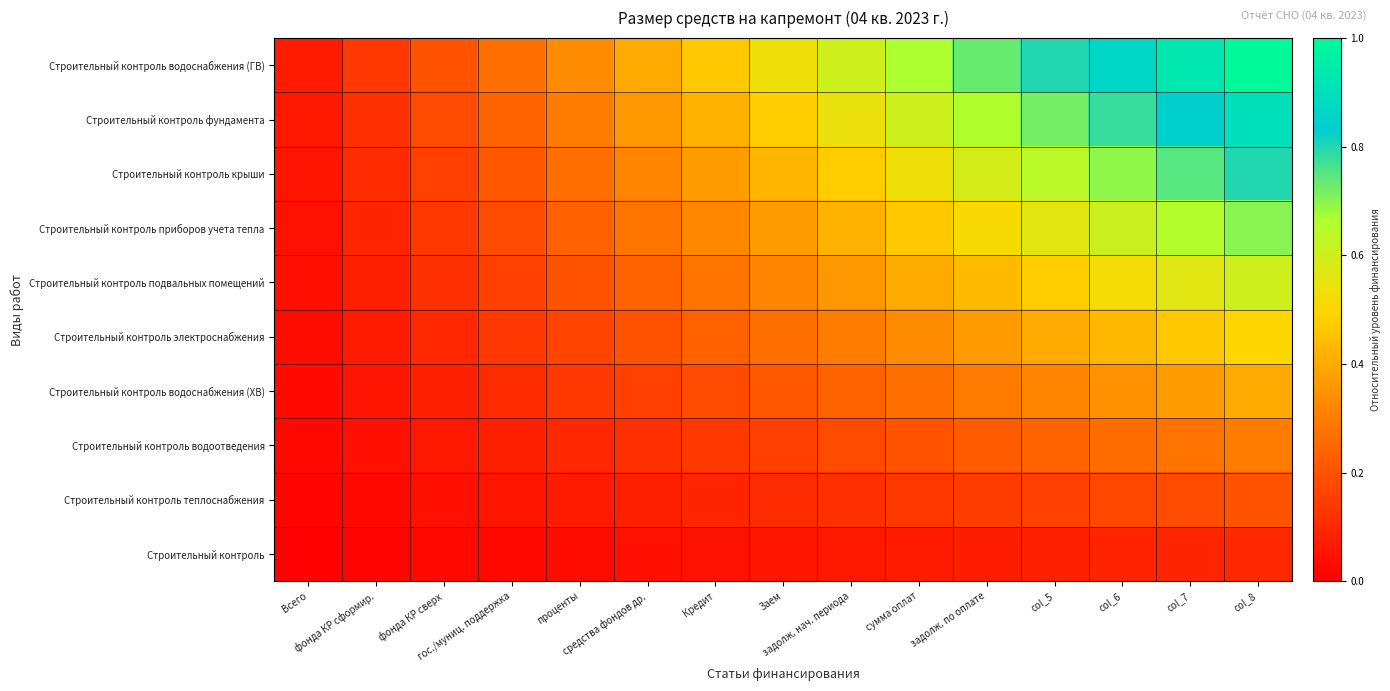

At which category is the sum across all series the highest?

col_8